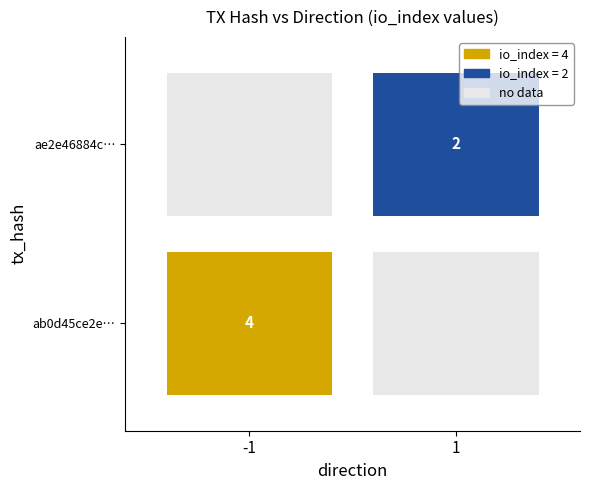

What is the total value across all series at io_index?

6